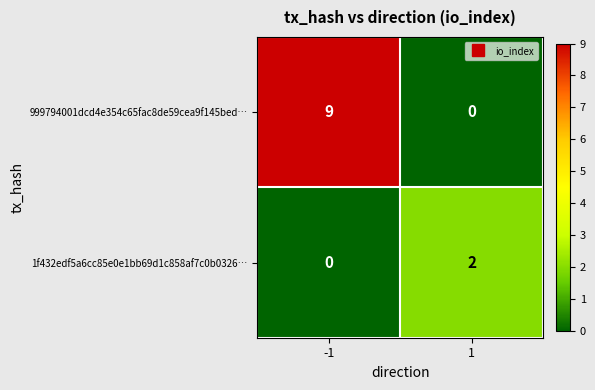

The value of 999794001dcd4e354c65fac8de59cea9f145bed… at -1 is 14. True or false?

False